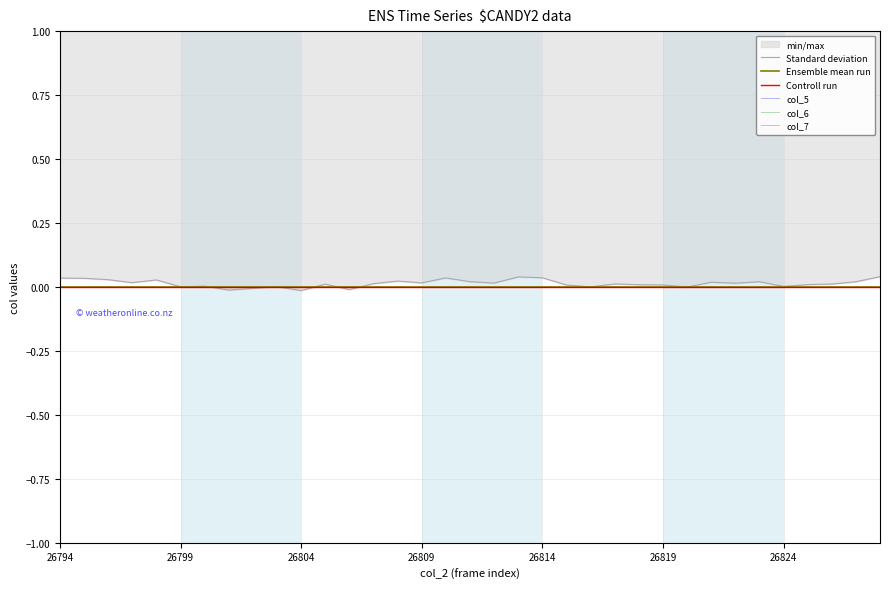

How many data points does each series have?

35